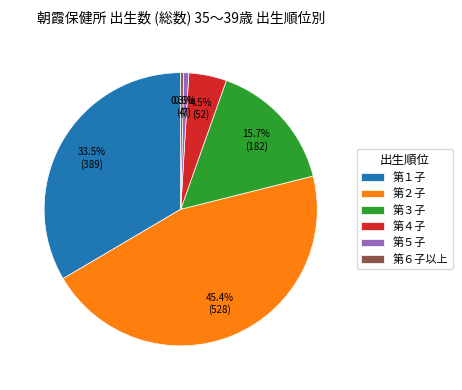

Which category has the biggest portion of the pie?

第２子